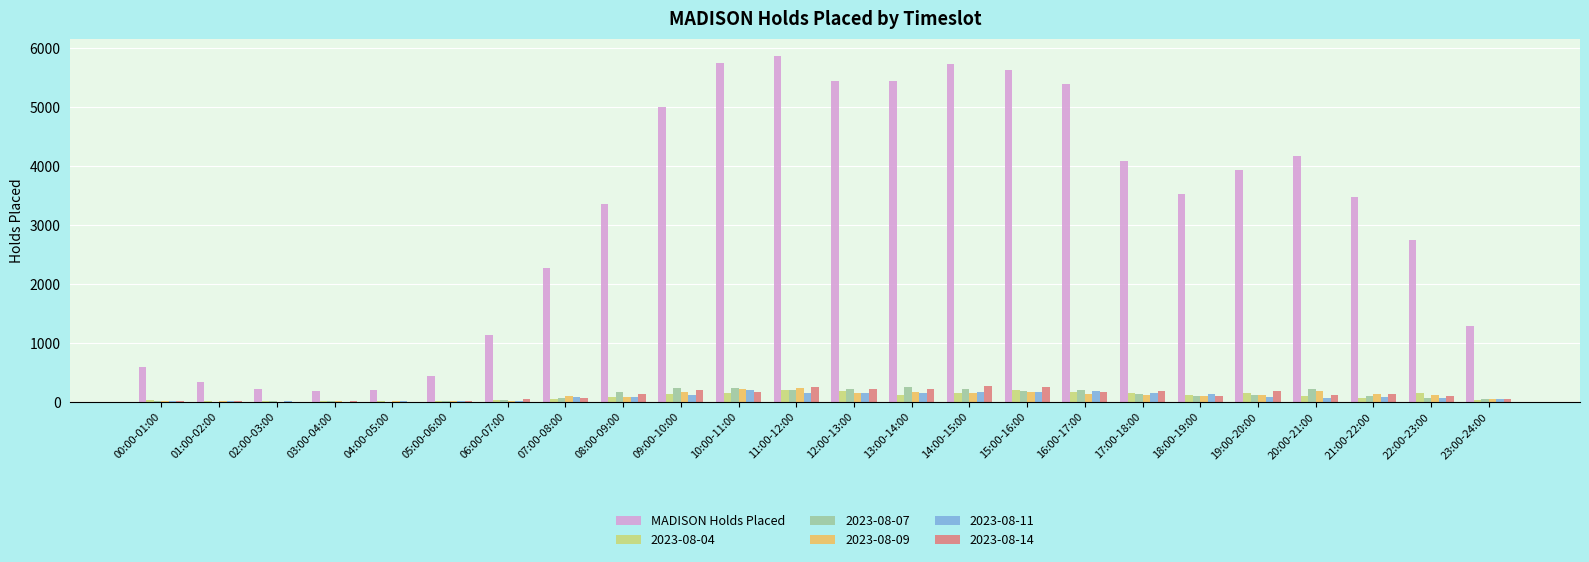

What is the maximum value shown in the chart?

5873